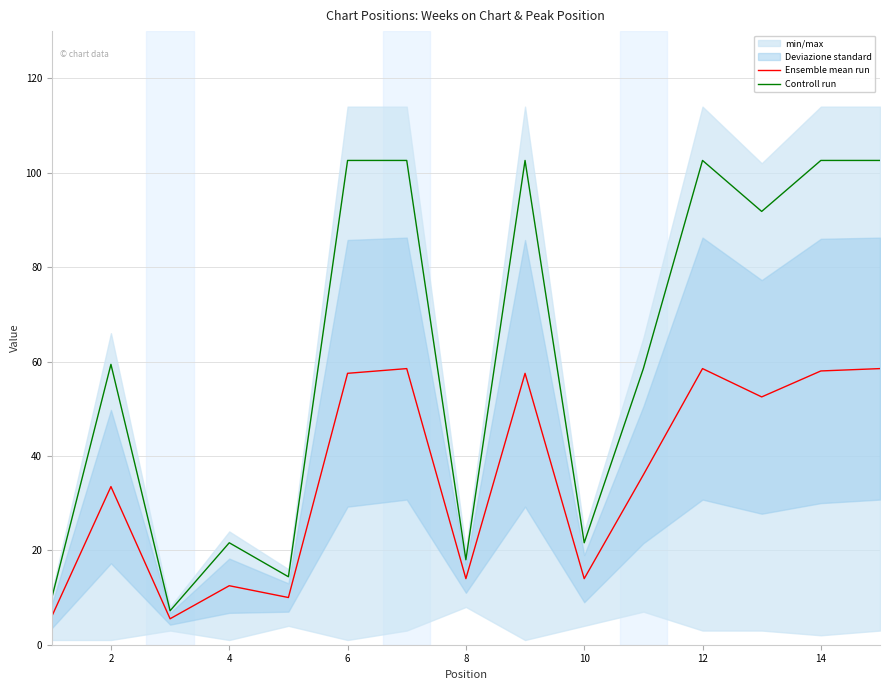

Is it true that Ensemble mean run equals 93.2 at 14?

False